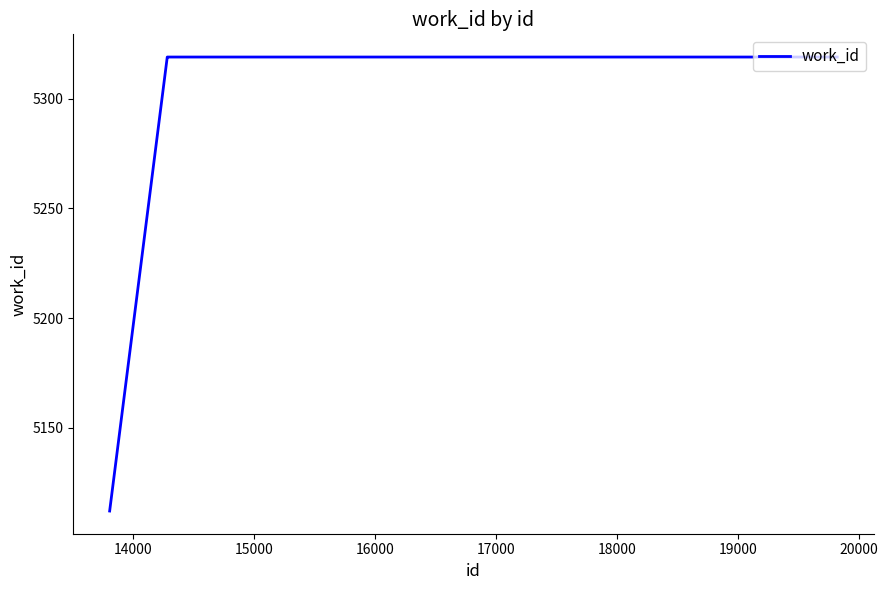

What is the difference between the maximum and minimum values?

207